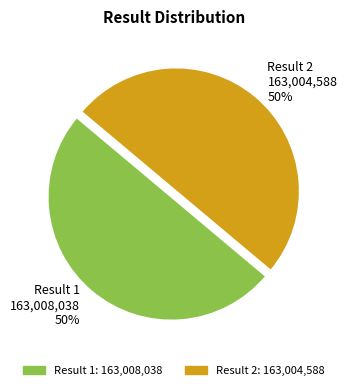

How many slices are in this pie chart?

2